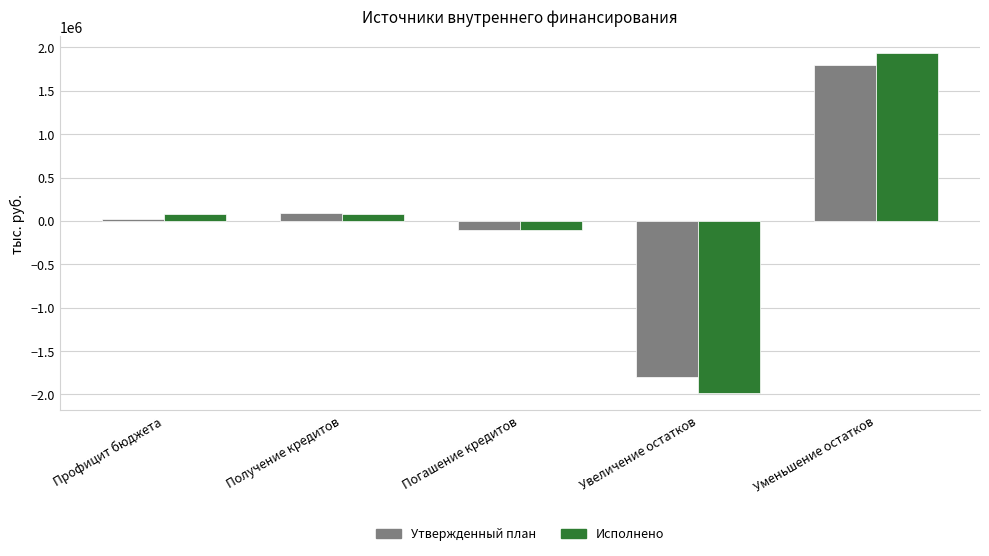

What is the value of the Исполнено bar at the 5th from the left?

1931113.0